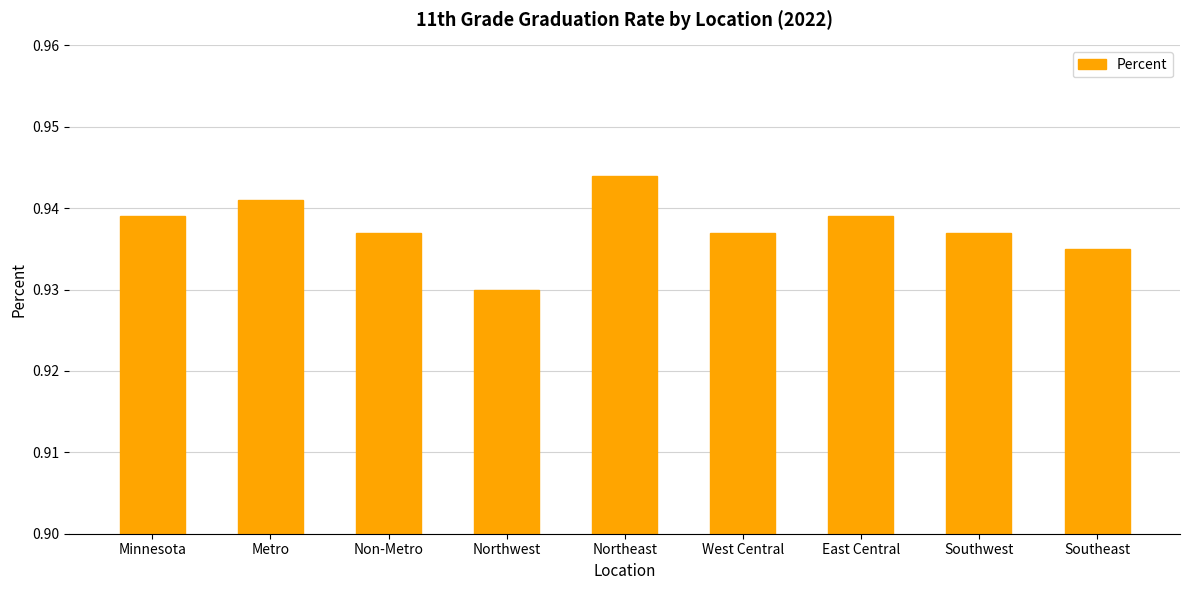

Between Southwest and Southeast, which is larger?

Southwest